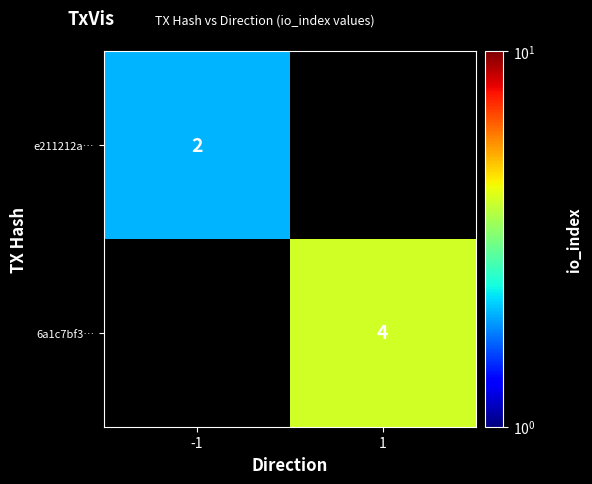

The 6a1c7bf3… series shows 4 at 1. True or false?

True